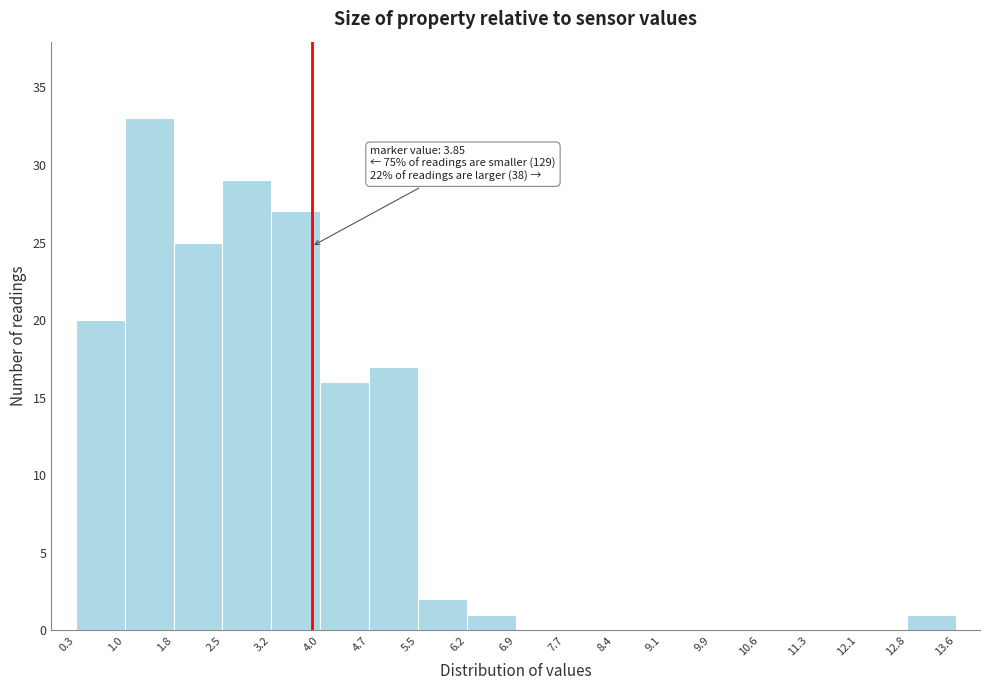

Over which range of the x-axis is the bar tallest?

1.0 to 1.8